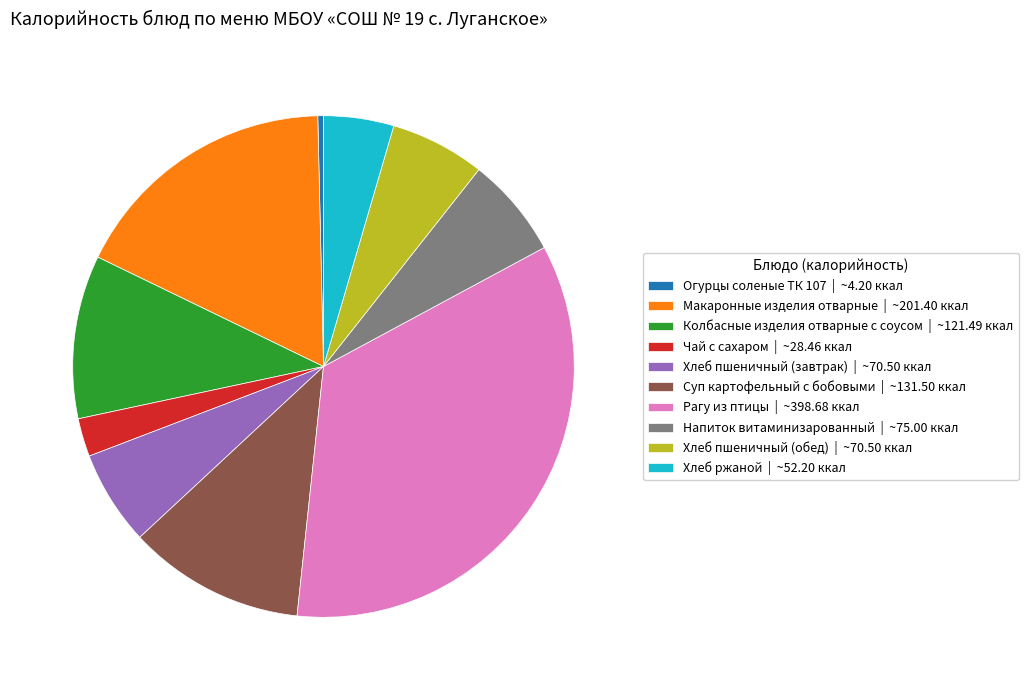

Which has a higher value, Суп картофельный с бобовыми or Хлеб ржаной?

Суп картофельный с бобовыми